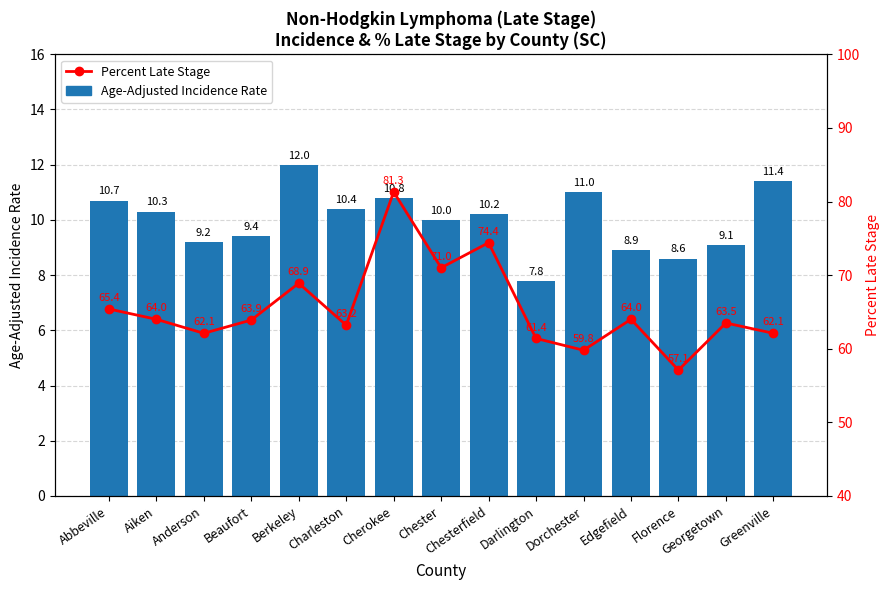

The value of Percent Late Stage at Dorchester is 59.8. True or false?

True